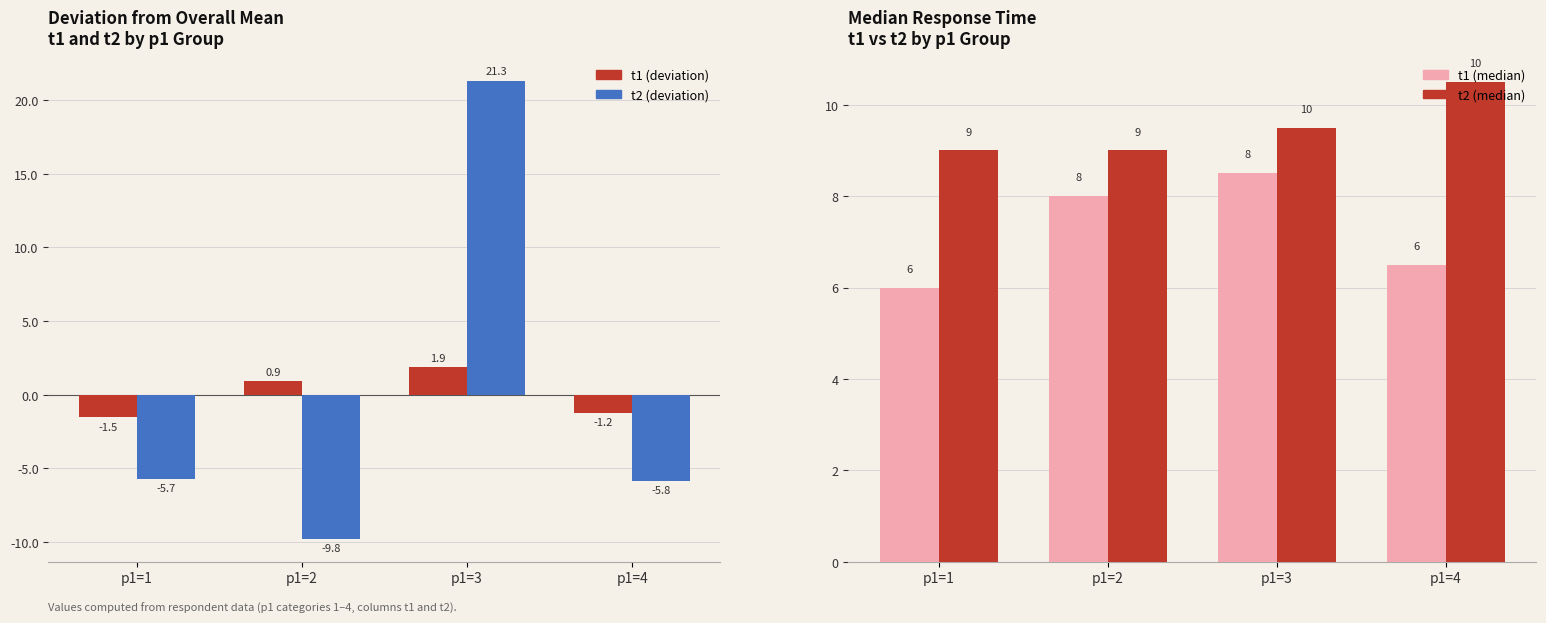

True or false: t2 (median) has a value of 9.5 at p1=3.

True